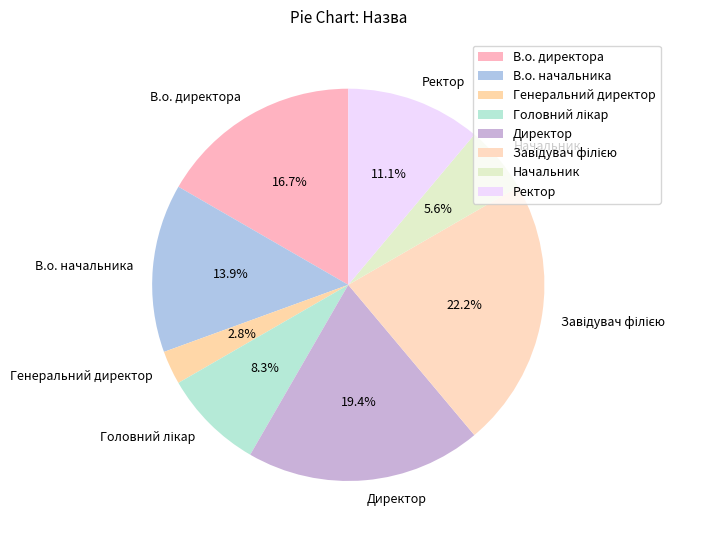

Which category has the smallest portion of the pie?

Генеральний директор